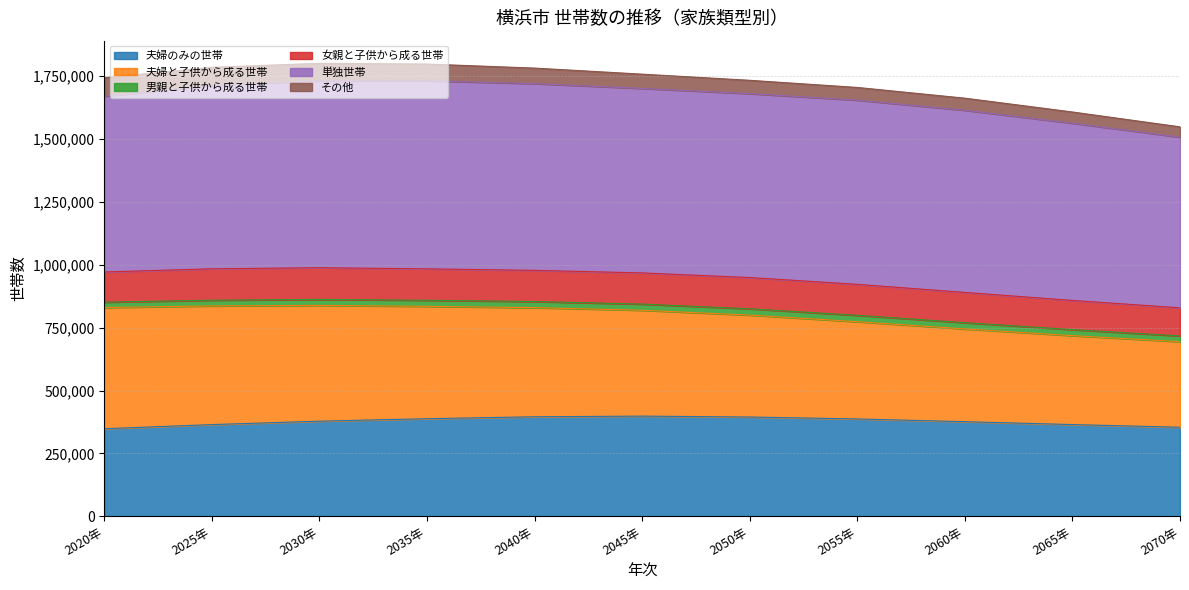

Which series has the largest range (max minus min)?

夫婦と子供から成る世帯